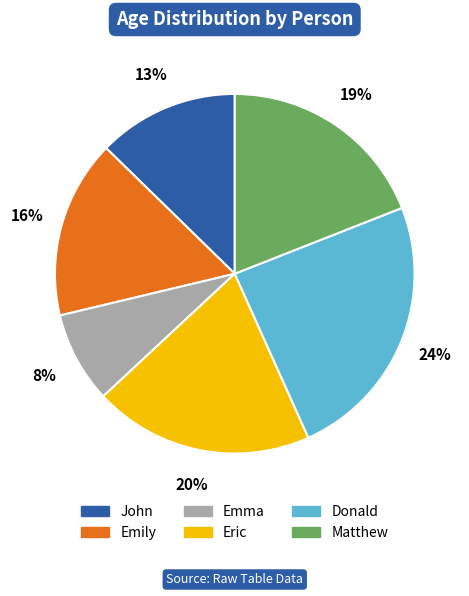

Is it true that Emma is 8% of the pie?

True